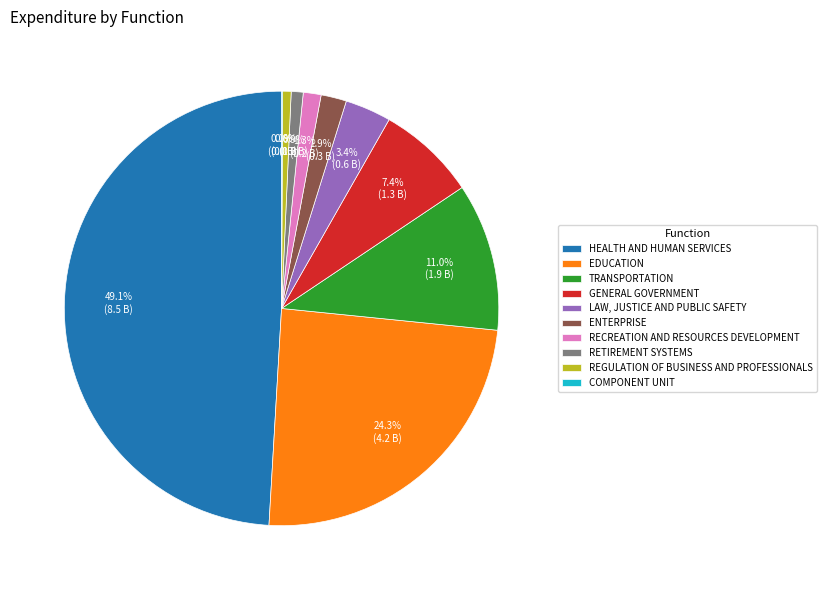

Is the sum of LAW, JUSTICE AND PUBLIC SAFETY and EDUCATION greater than half?

No